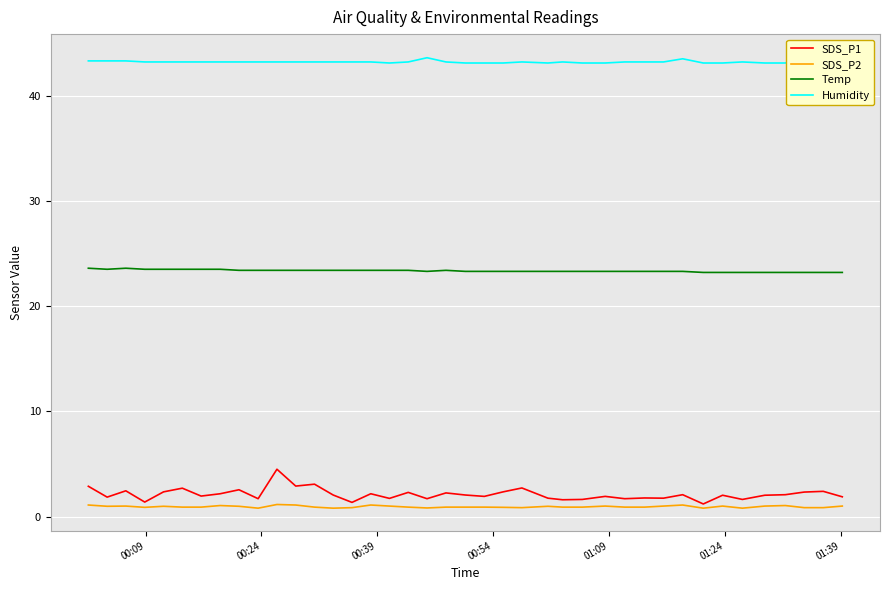

True or false: SDS_P1 and Temp cross at least once.

False